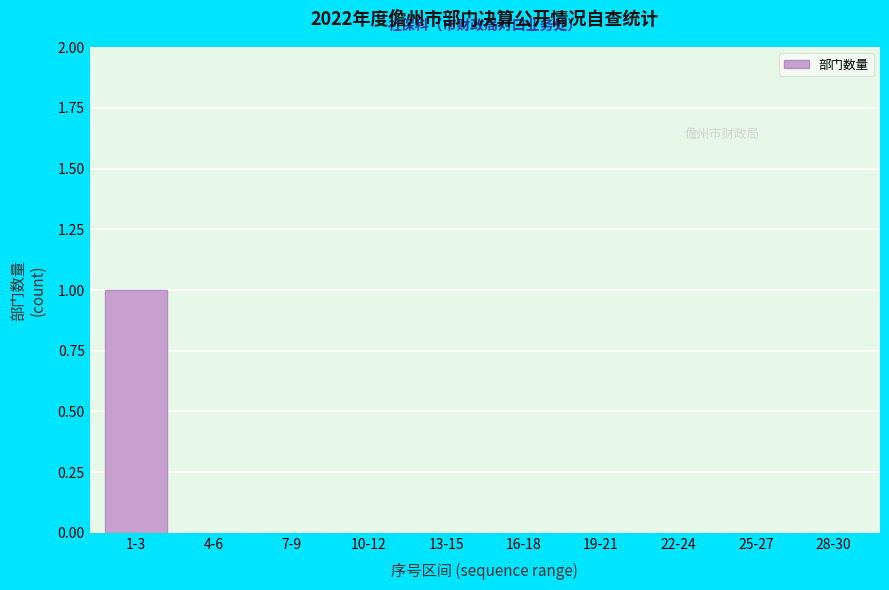

Reading left to right, extract all data points from this chart.

1-3=1	4-6=0	7-9=0	10-12=0	13-15=0	16-18=0	19-21=0	22-24=0	25-27=0	28-30=0